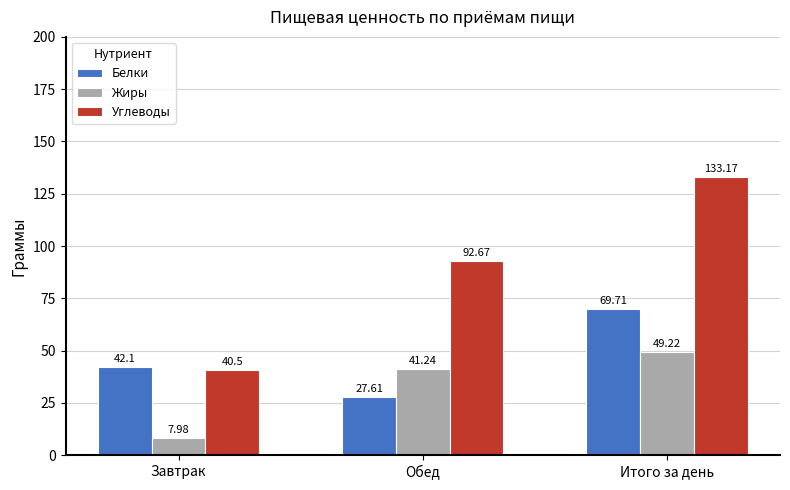

What are all the series names shown in the legend?

Белки, Жиры, Углеводы